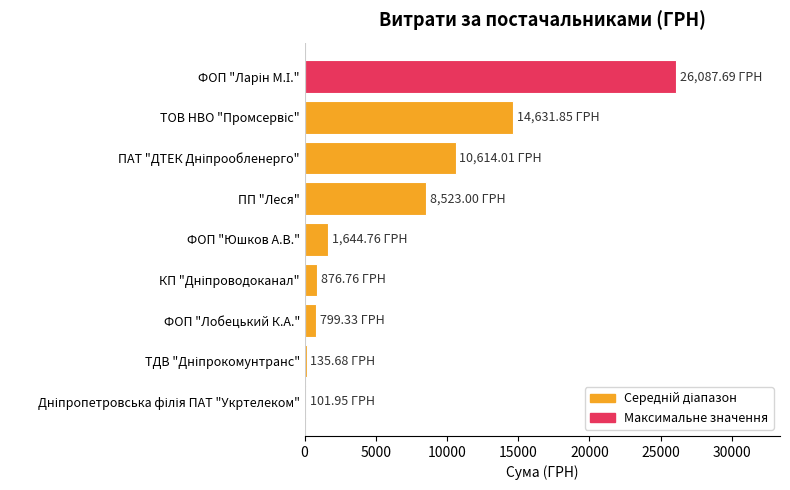

What is the label of the 5th bar from the top?

ФОП "Юшков А.В."